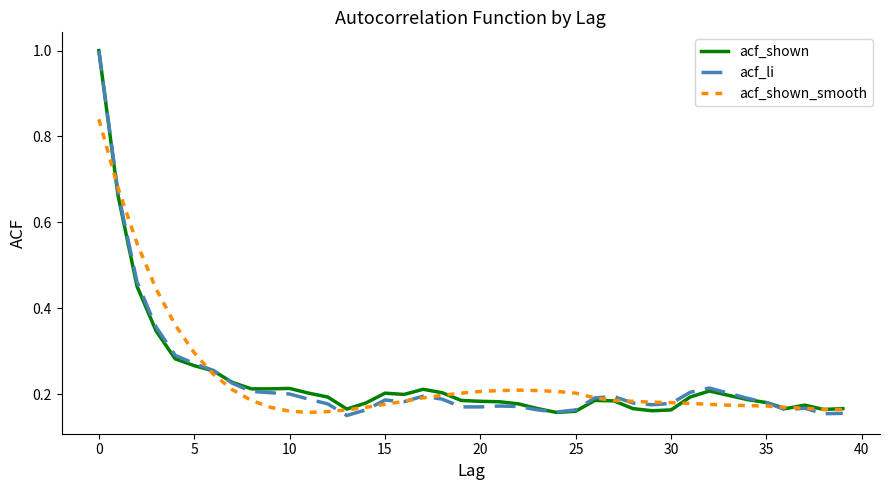

What is the maximum value for acf_li?

1.0